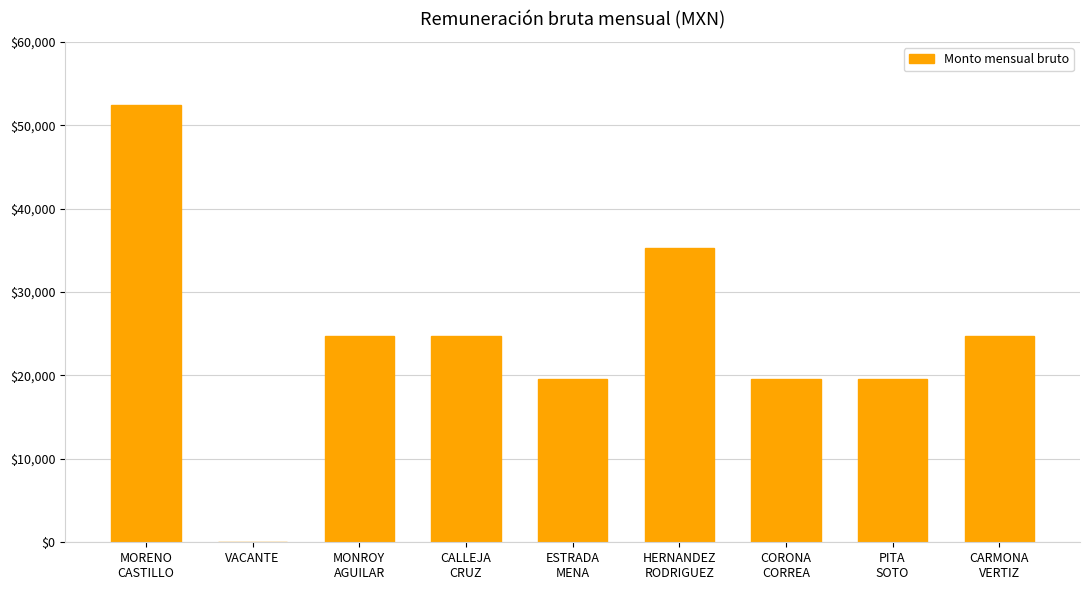

What is the average value?

24475